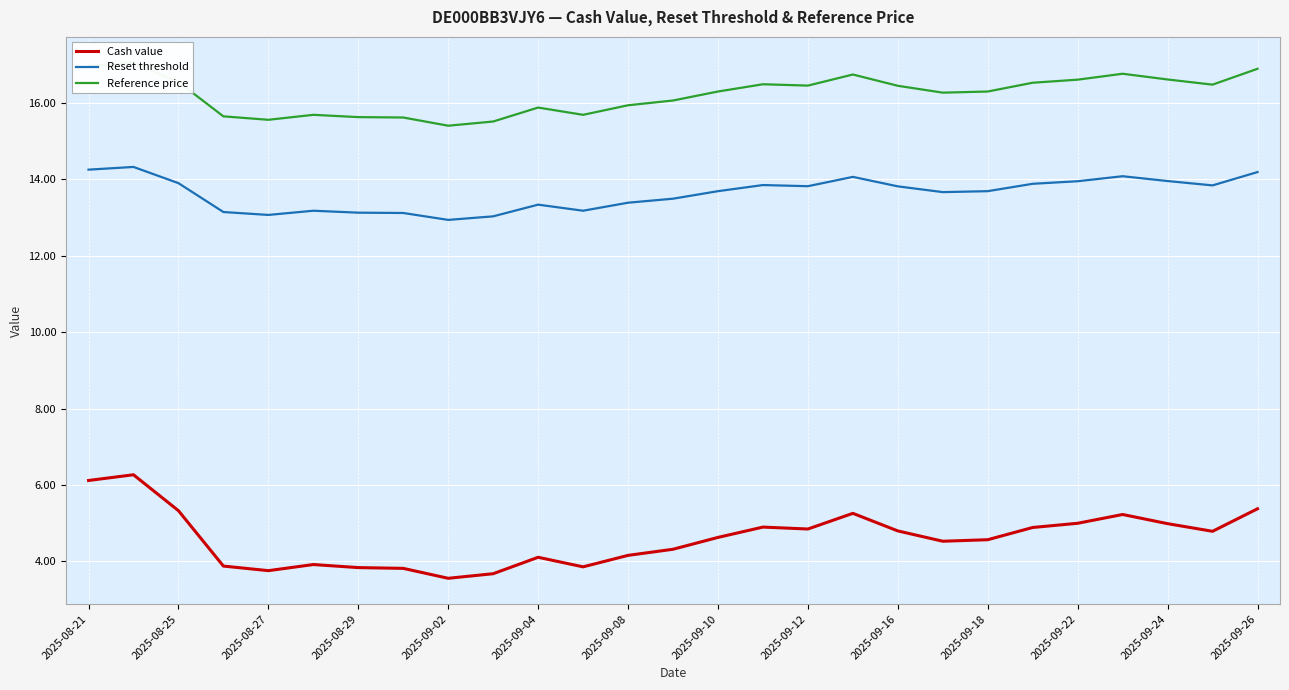

True or false: Reset threshold and Cash value cross at least once.

False